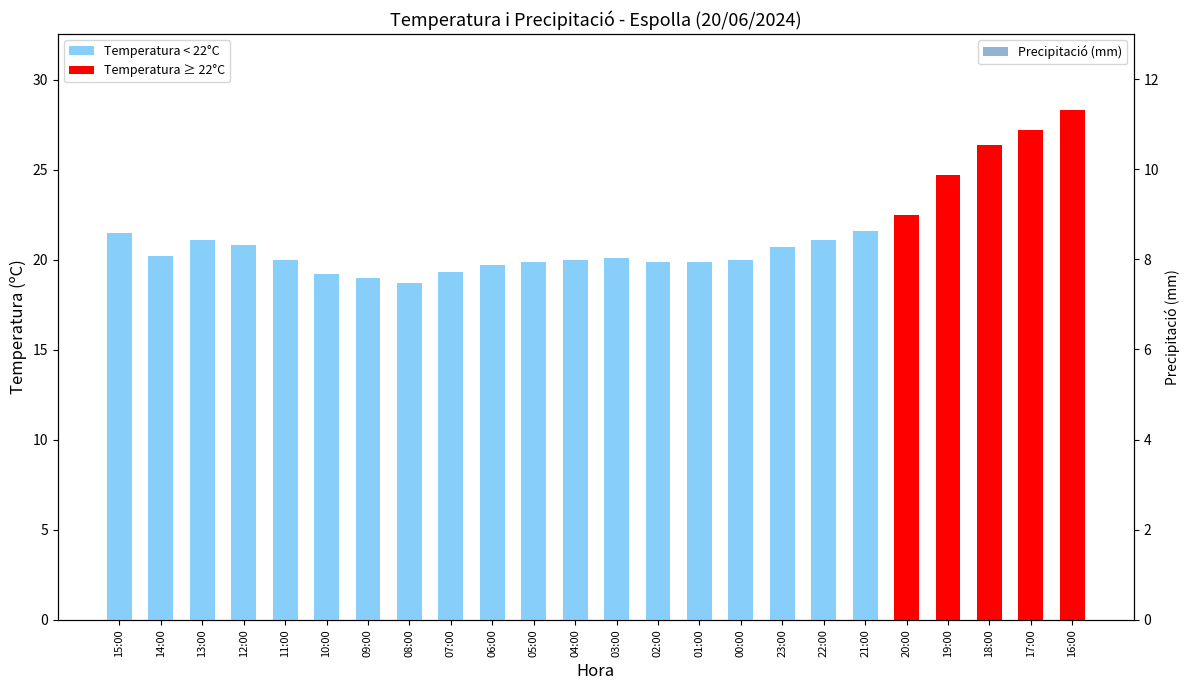

At which category is the sum across all series the highest?

16:00